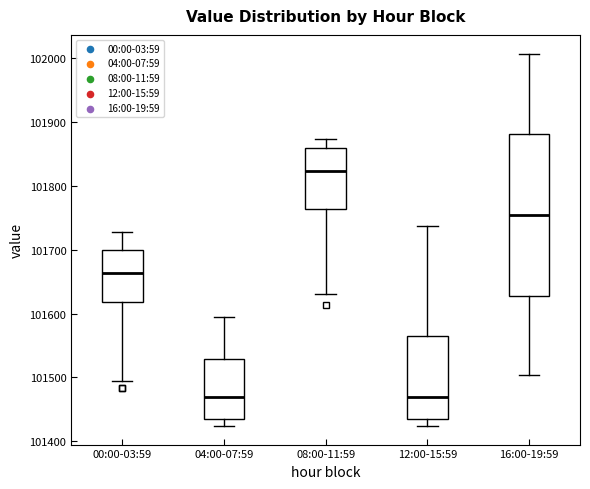

Reading left to right, transcribe this box plot: for each box, give where its median line is, the range the box spans, and where its two whiskers end, as read against the y-axis. The values are not printed on the chart, so give them approximately, as read against the axis.

00:00-03:59: median 101660, box 101620 to 101700, whiskers 101490 to 101730
04:00-07:59: median 101470, box 101430 to 101530, whiskers 101420 to 101600
08:00-11:59: median 101820, box 101760 to 101860, whiskers 101630 to 101870
12:00-15:59: median 101470, box 101430 to 101560, whiskers 101420 to 101740
16:00-19:59: median 101750, box 101630 to 101880, whiskers 101500 to 102010